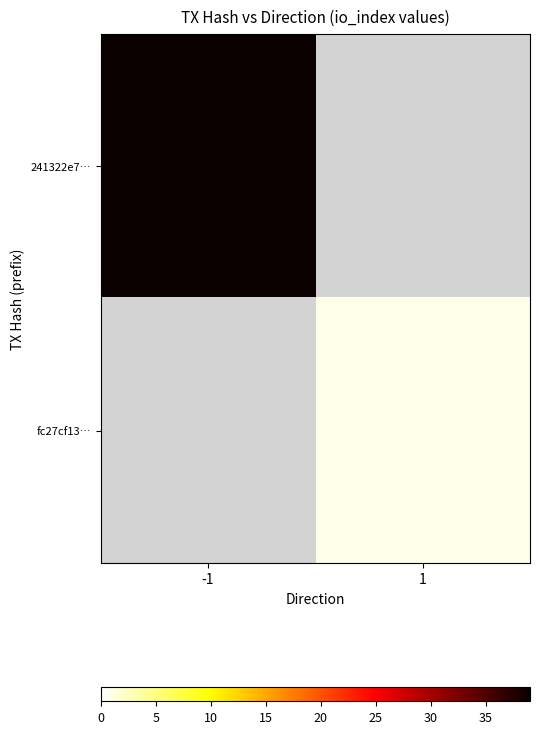

Rank the series at 1 from highest to lowest value.

fc27cf13…, 241322e7…